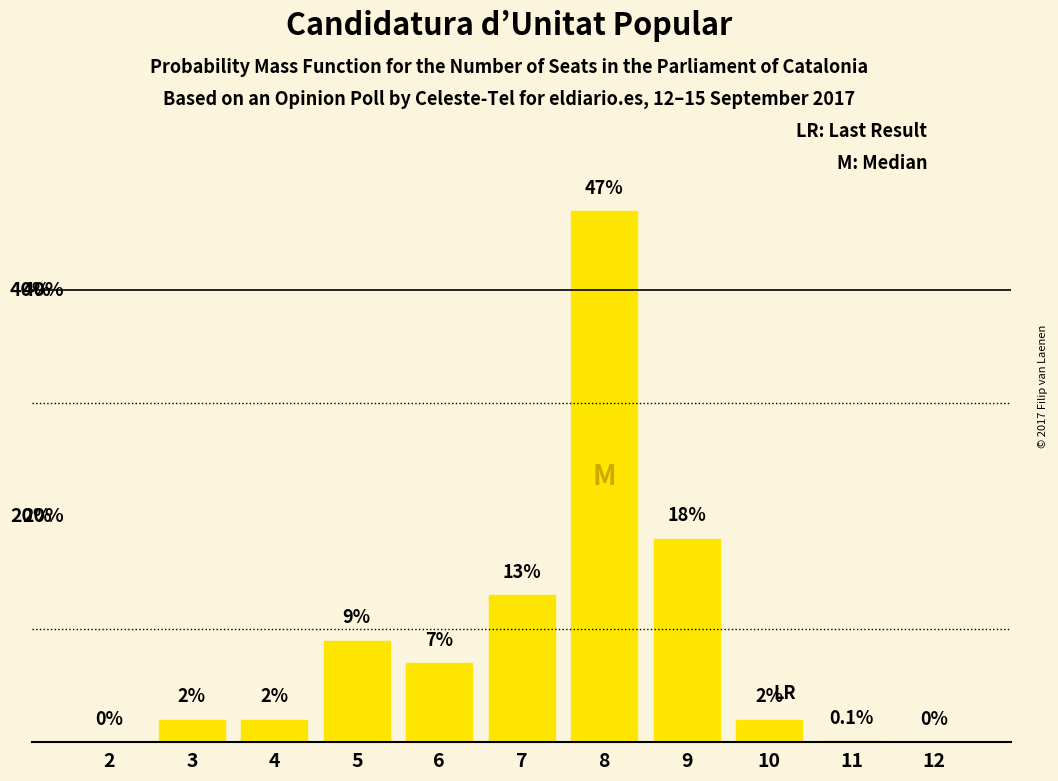

Reading left to right, transcribe all the data shown in this chart.

2=0.0	3=2.0	4=2.0	5=9.0	6=7.0	7=13.0	8=47.0	9=18.0	10=2.0	11=0.1	12=0.0